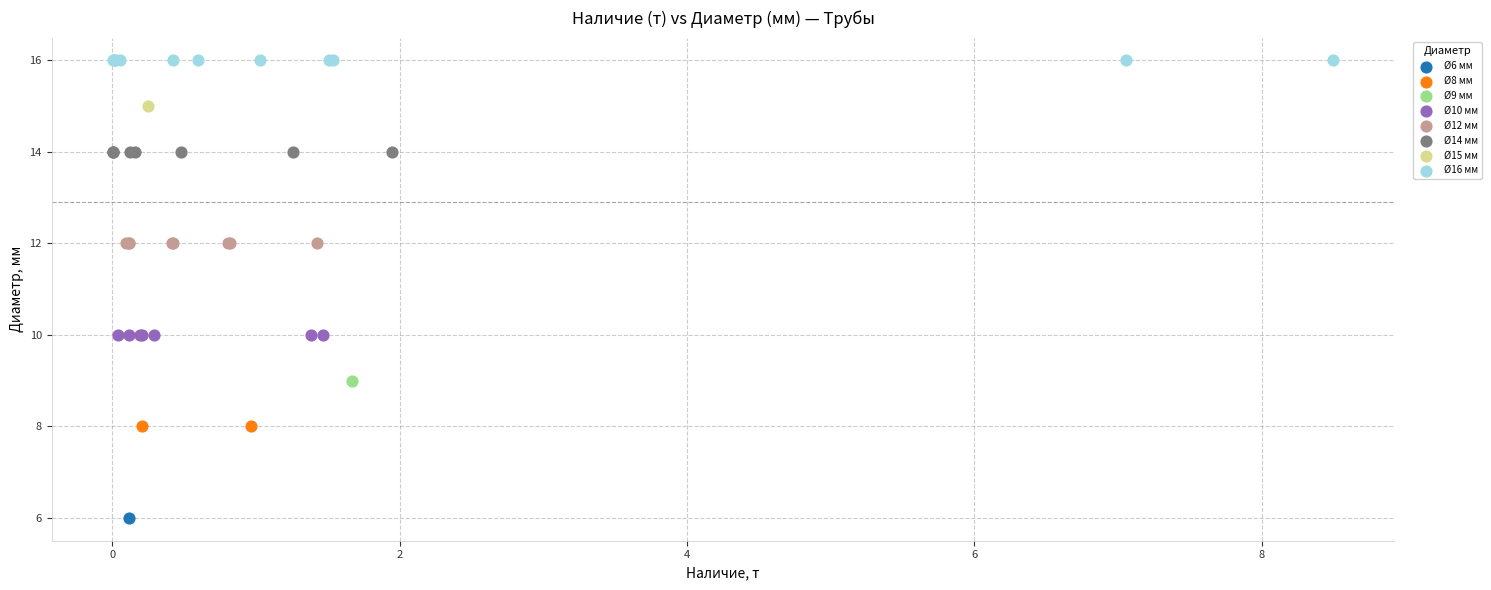

What are all the series names shown in the legend?

Ø6 мм, Ø8 мм, Ø9 мм, Ø10 мм, Ø12 мм, Ø14 мм, Ø15 мм, Ø16 мм